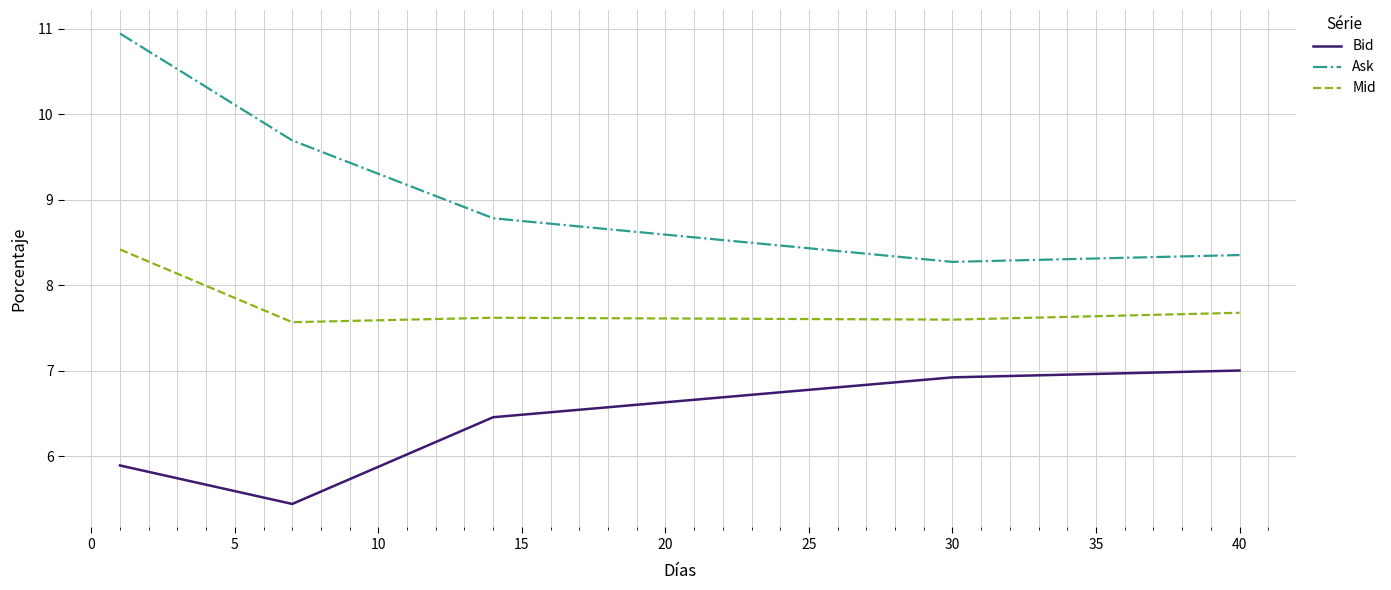

What is the minimum value shown in the chart?

5.4